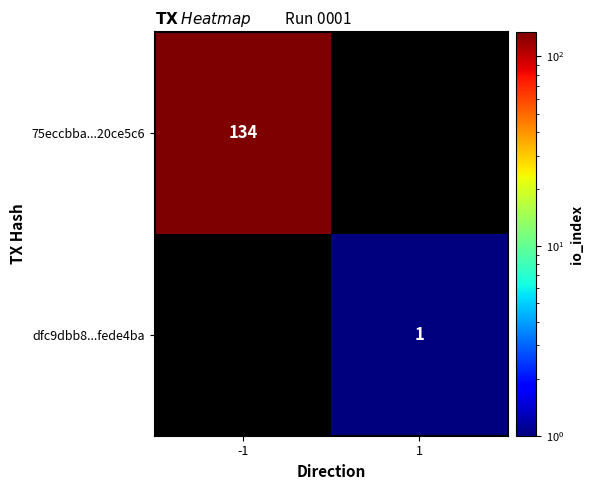

Is it true that dfc9dbb8...fede4ba equals 1 at 1?

True